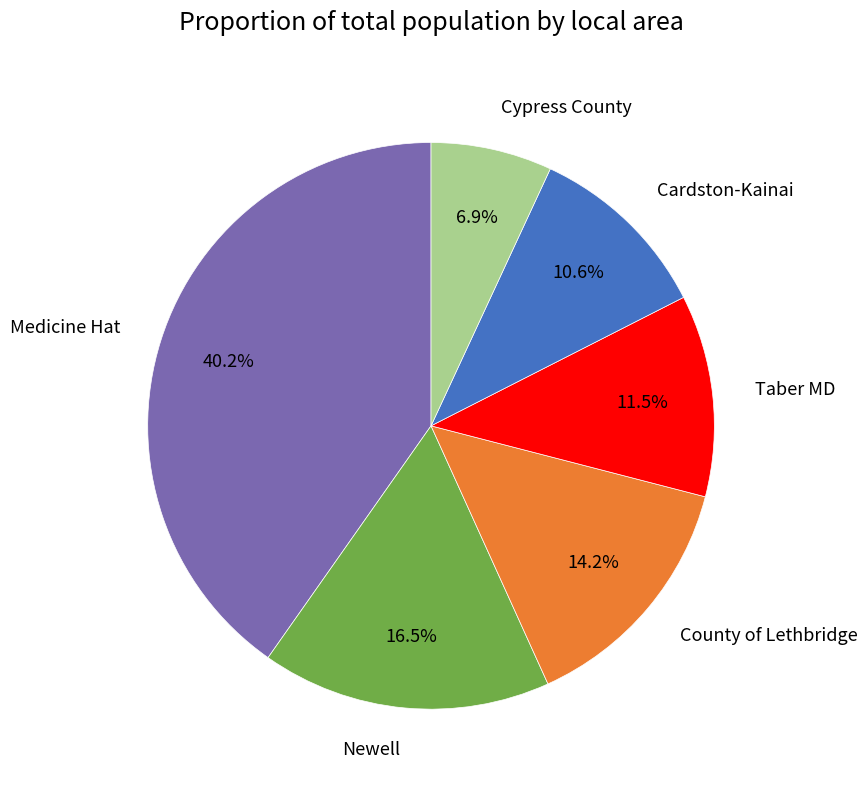

What percentage is the County of Lethbridge slice, to the nearest percent?

14%